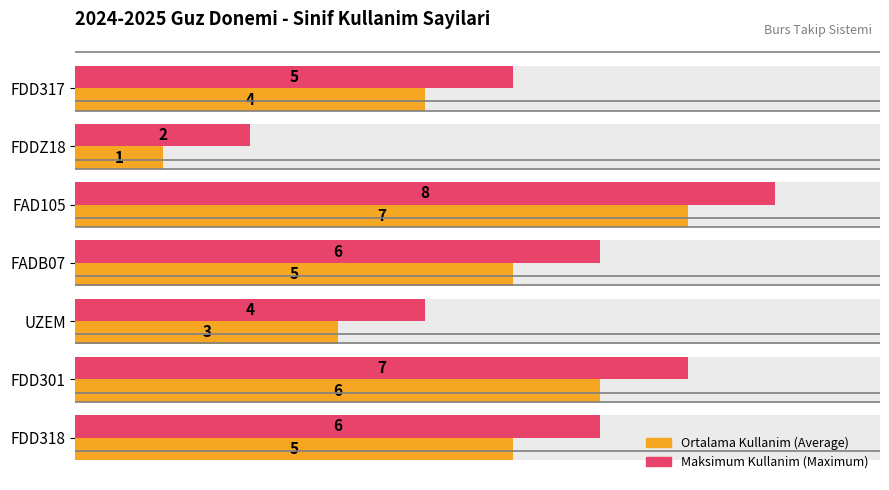

What is the highest value of the Average utilization (course count) series?

7